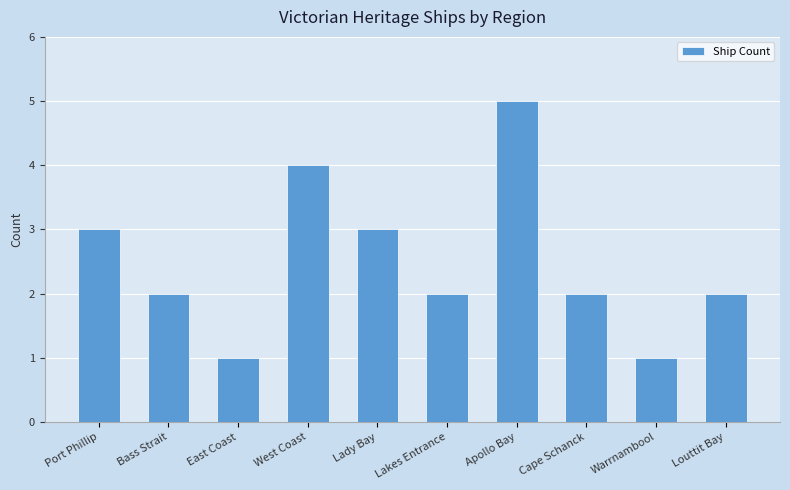

What is the approximate value at Bass Strait?

2